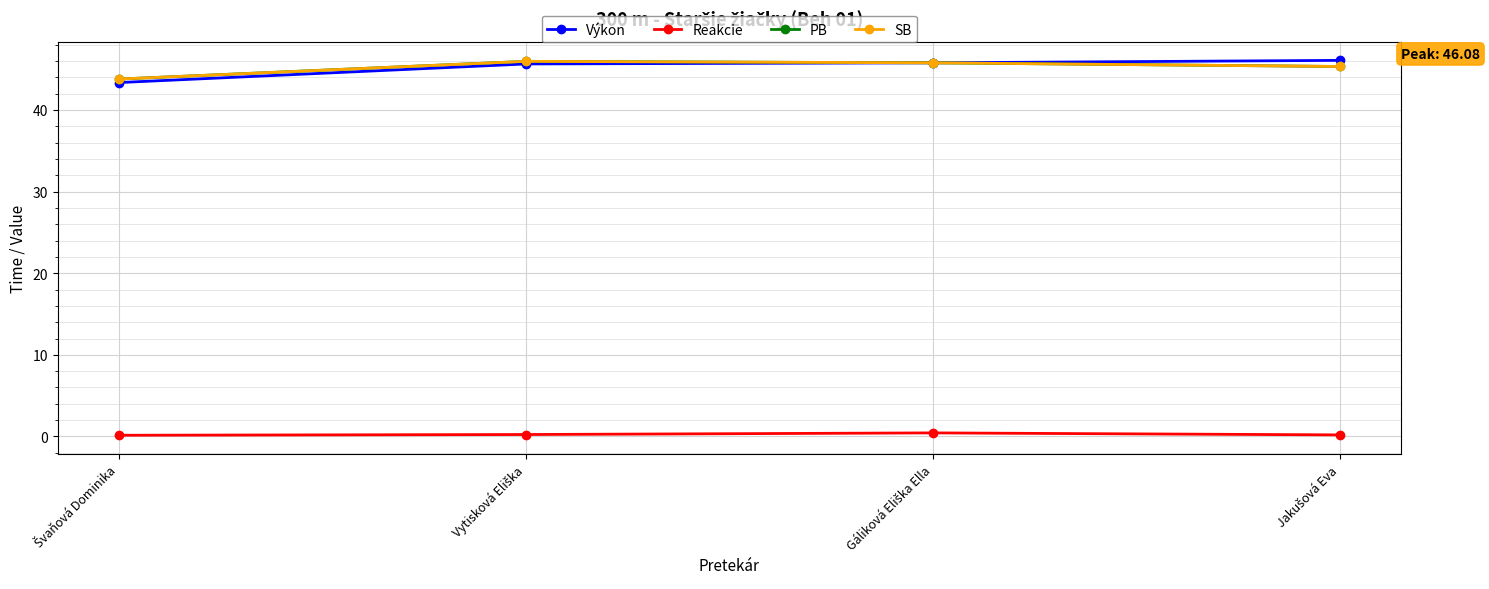

True or false: Výkon has a value of 70.3 at Švaňová Dominika.

False